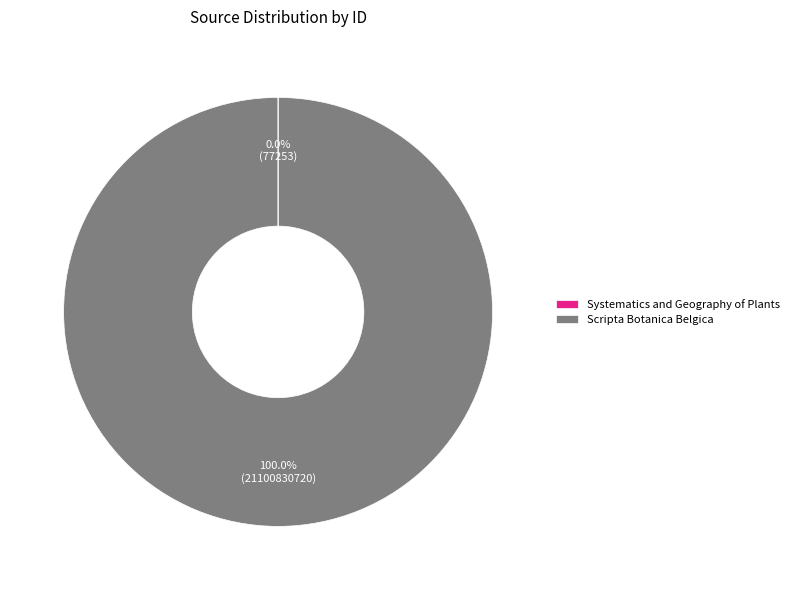

What is the largest slice in the pie chart?

Scripta Botanica Belgica